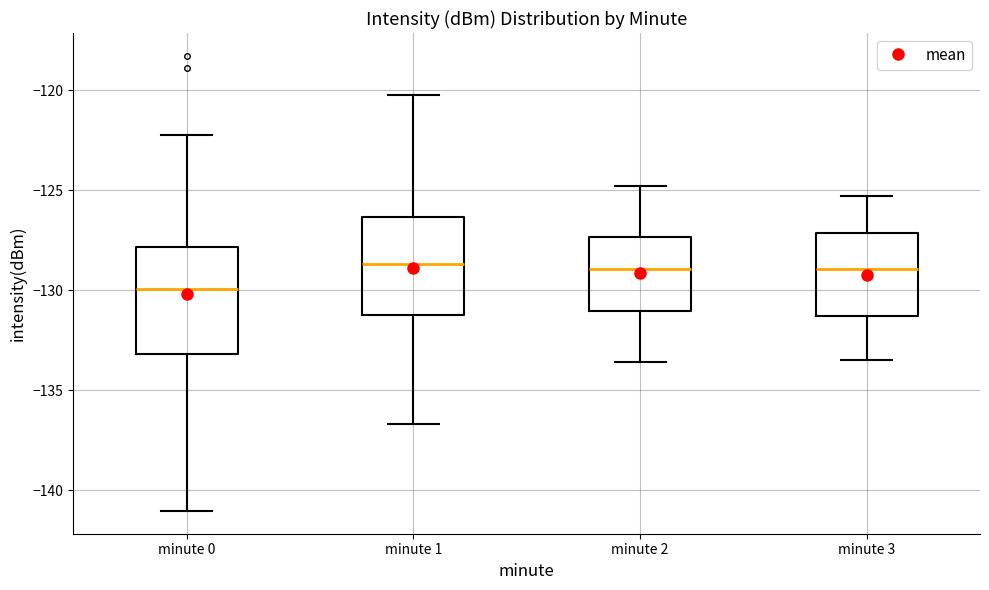

Reading left to right, transcribe this box plot: for each box, give where its median line is, the range the box spans, and where its two whiskers end, as read against the y-axis. The values are not printed on the chart, so give them approximately, as read against the axis.

minute 0: median -130.0, box -133.0 to -128.0, whiskers -141.0 to -122.0
minute 1: median -128.5, box -131.0 to -126.5, whiskers -136.5 to -120.0
minute 2: median -129.0, box -131.0 to -127.5, whiskers -133.5 to -125.0
minute 3: median -129.0, box -131.5 to -127.0, whiskers -133.5 to -125.5